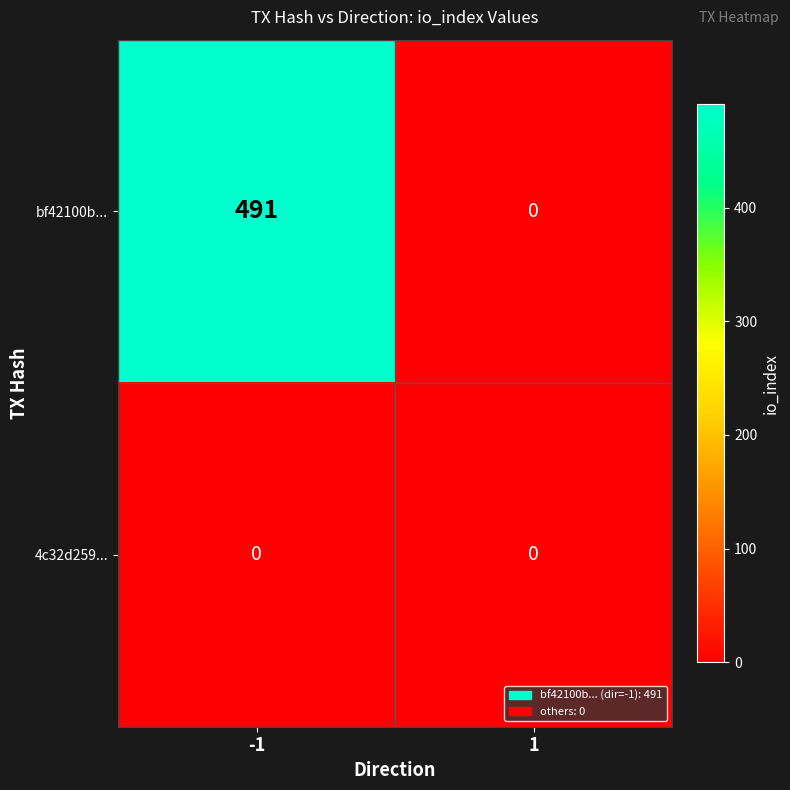

What is the sum of the bf42100b... values at -1 and 1?

491